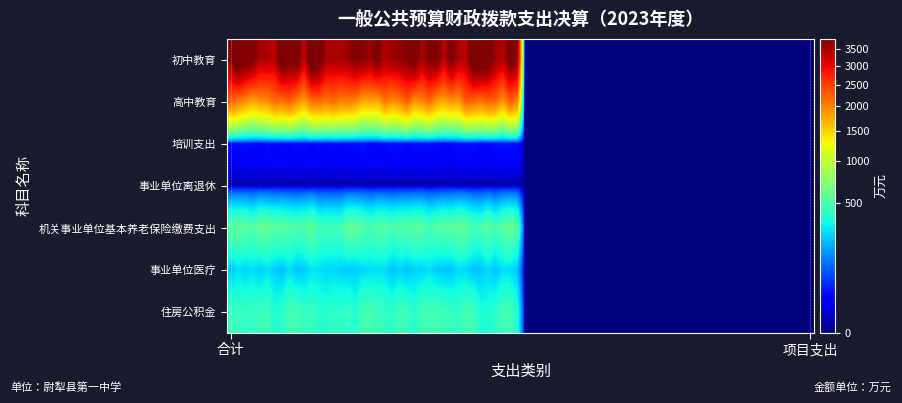

What is the difference between the maximum and minimum values in the 机关事业单位基本养老保险缴费支出 series?

529.3